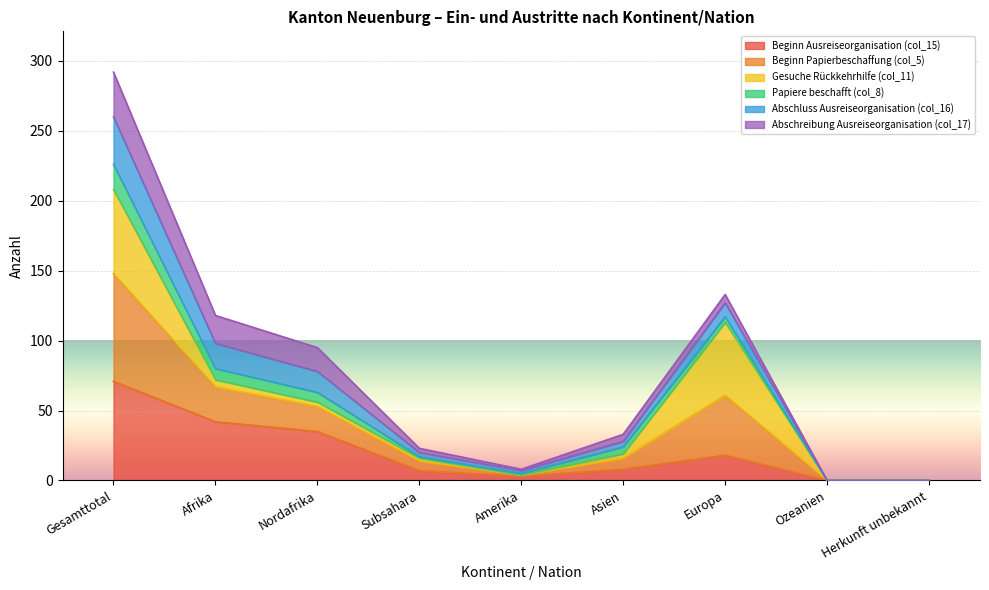

How many values in Beginn Ausreiseorganisation (col_15) are above zero?

7